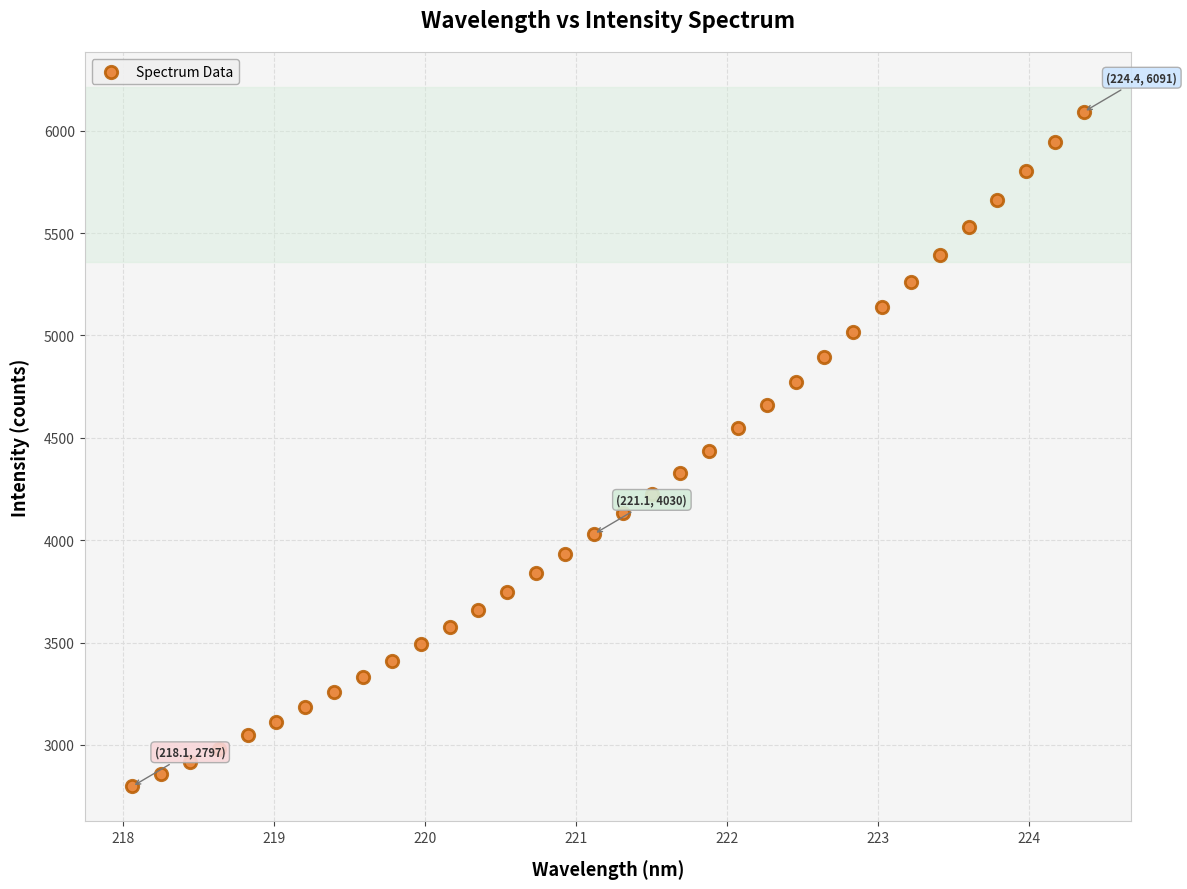

What is the range of X values (max minus min)?

6.3